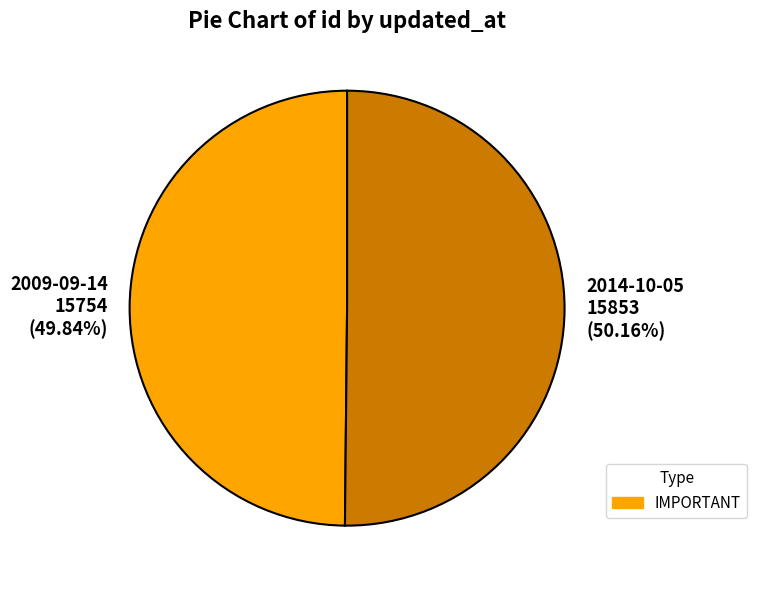

Is there any slice that represents more than half of the pie?

Yes